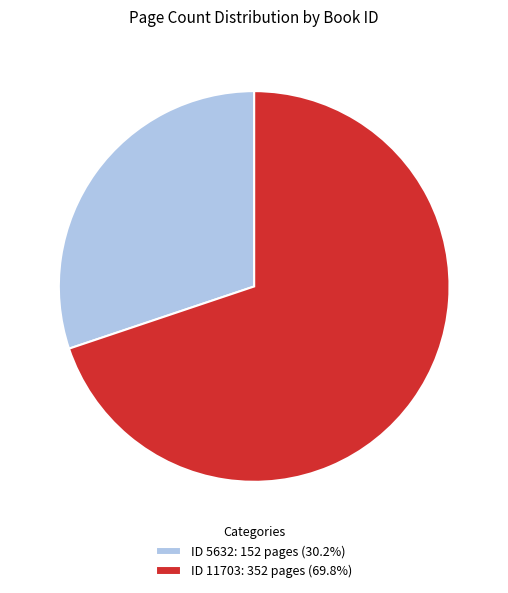

How many segments does this pie chart have?

2